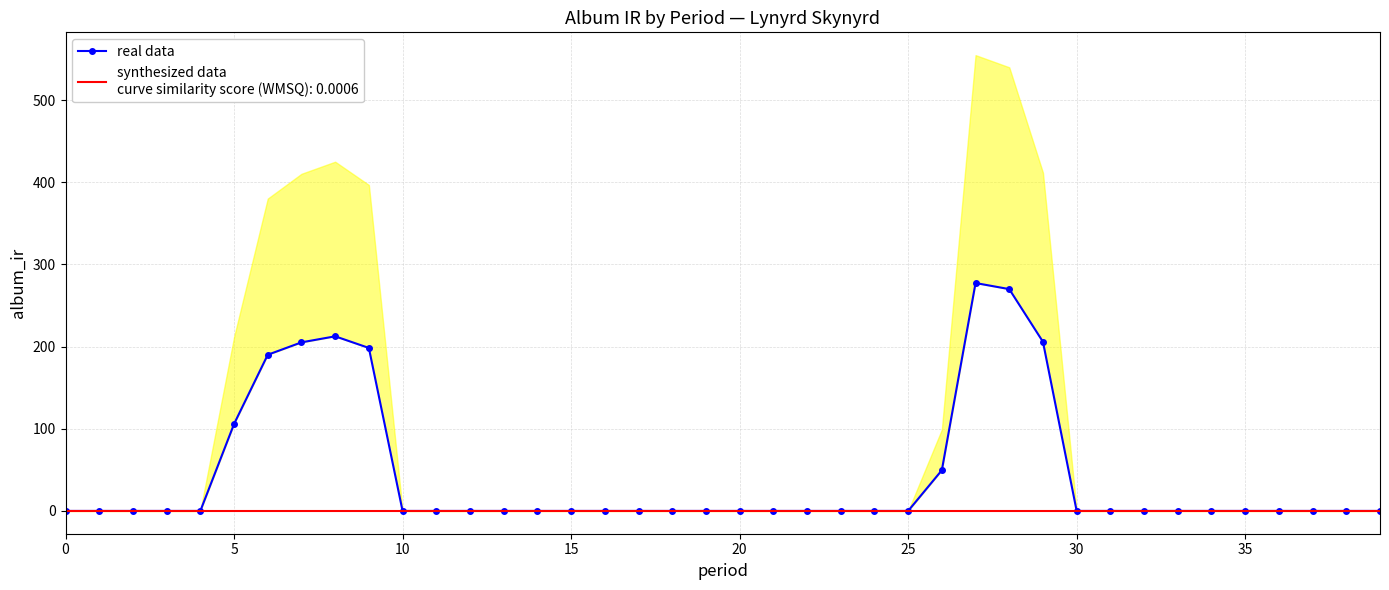

Is this an area chart (filled region under the line)?

No